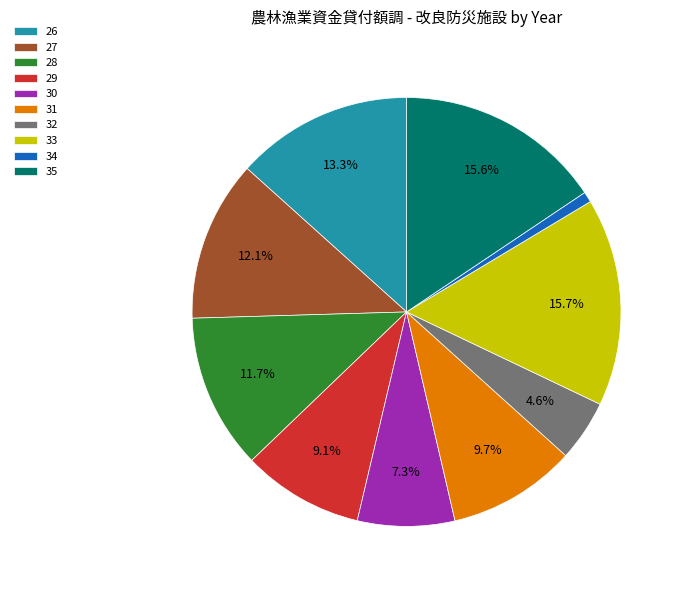

Is there any slice that represents more than half of the pie?

No